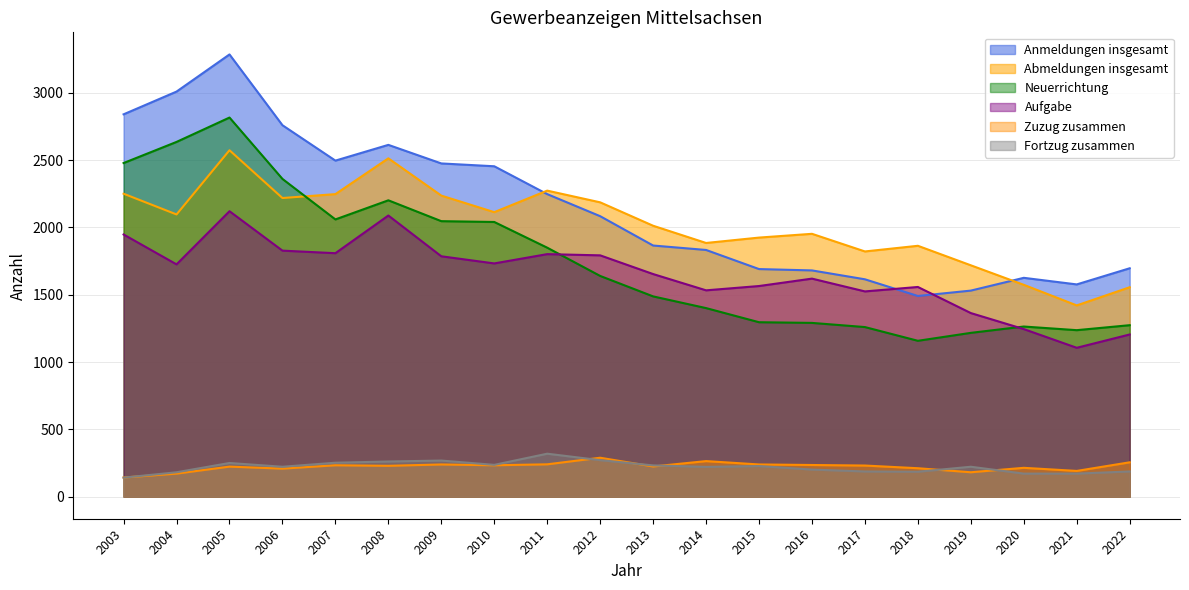

Is it true that Abmeldungen insgesamt equals 1574 at 2020?

True